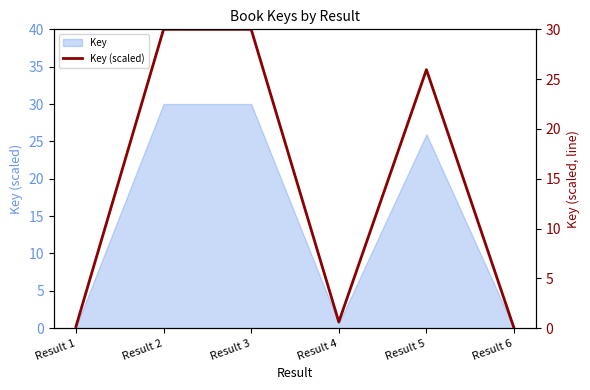

What is the greatest value displayed?

30.0